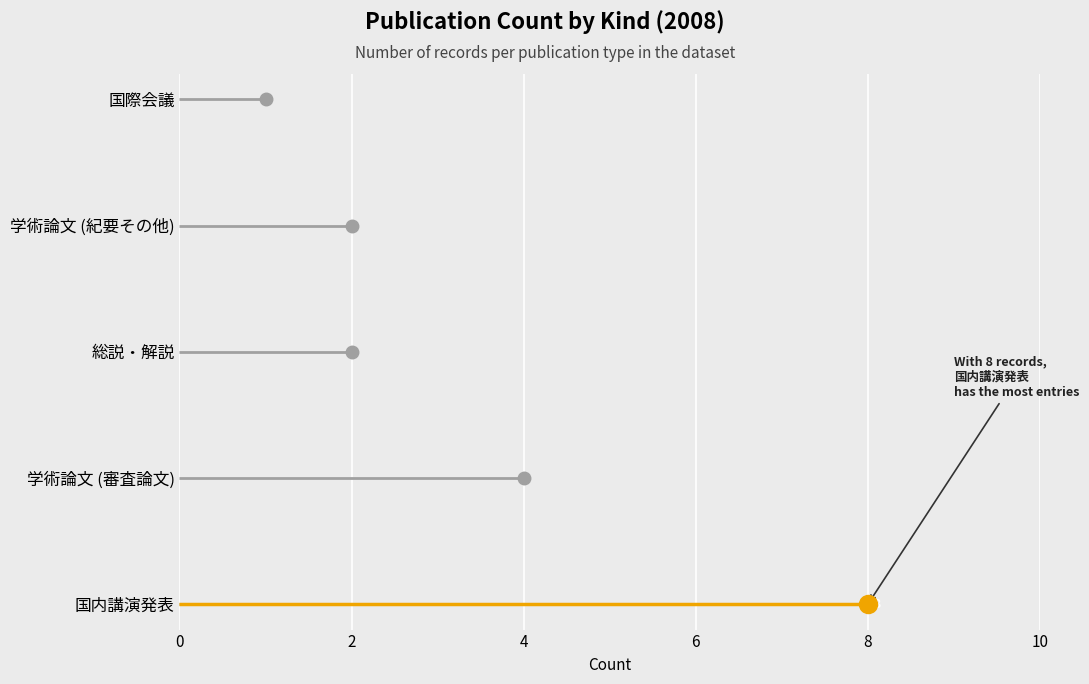

What is the sum of the values at 学術論文 (審査論文) and 総説・解説?

6